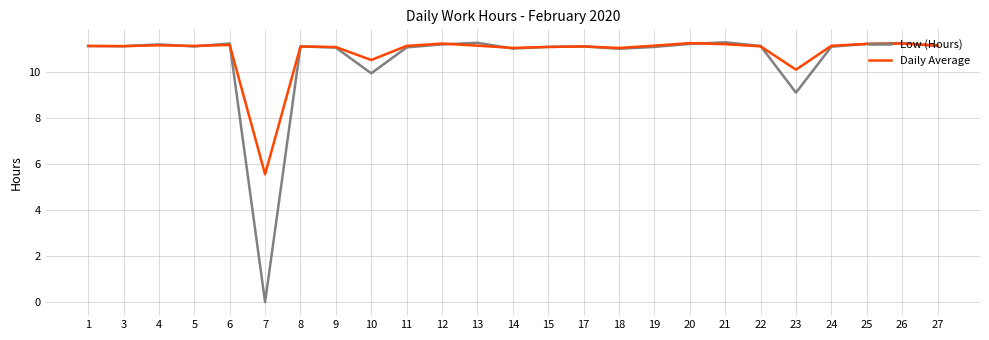

Which series has the widest spread of values?

Low (Hours)